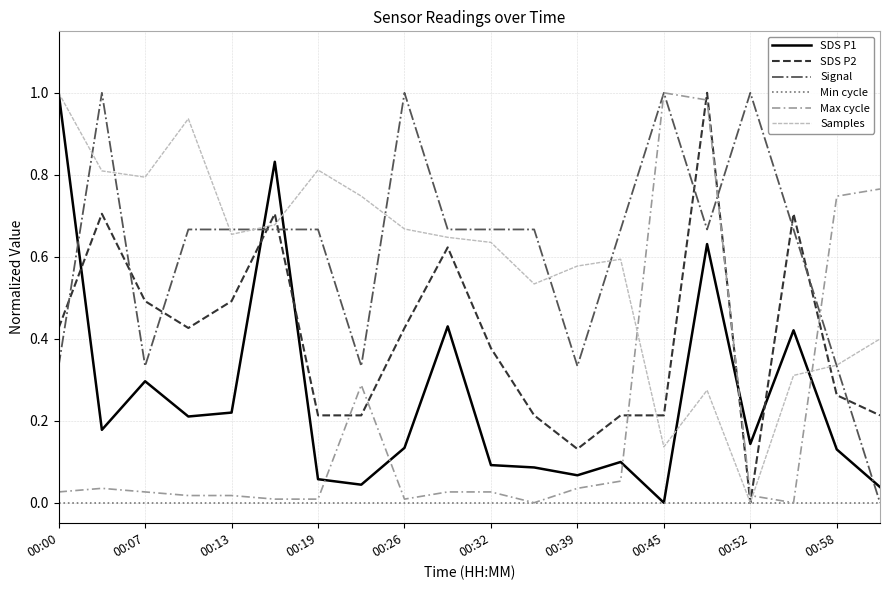

At which label does Max cycle reach its peak?

00:45